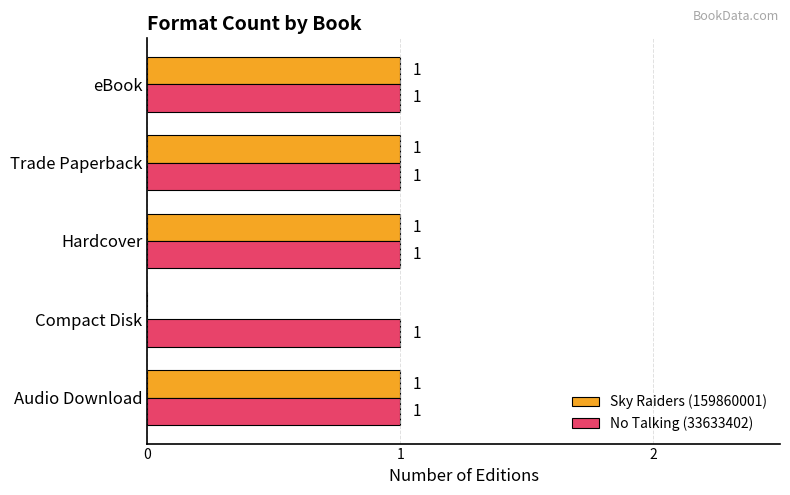

What is the maximum value for No Talking (33633402)?

1